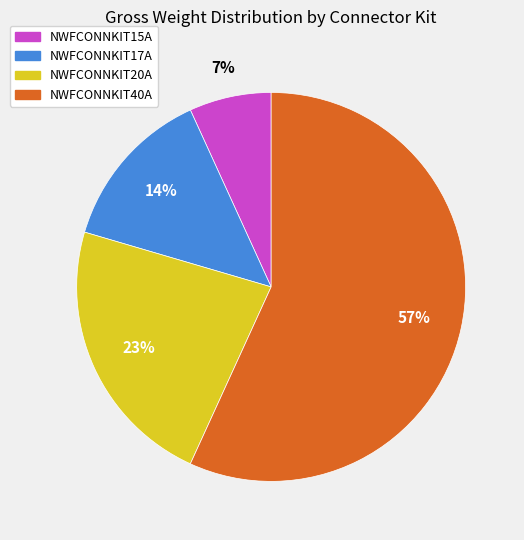

To the nearest percent, what is the average slice percentage?

25%